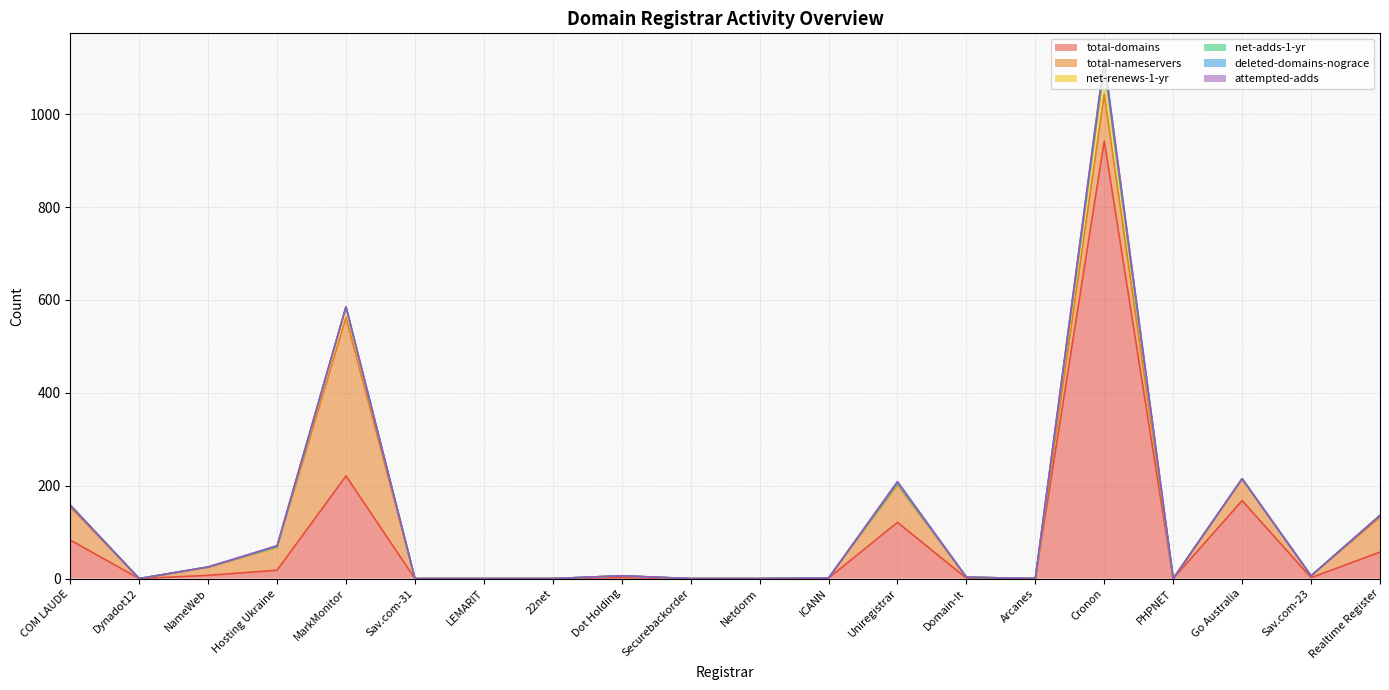

Where is the first local maximum for attempted-adds?

Hosting Ukraine